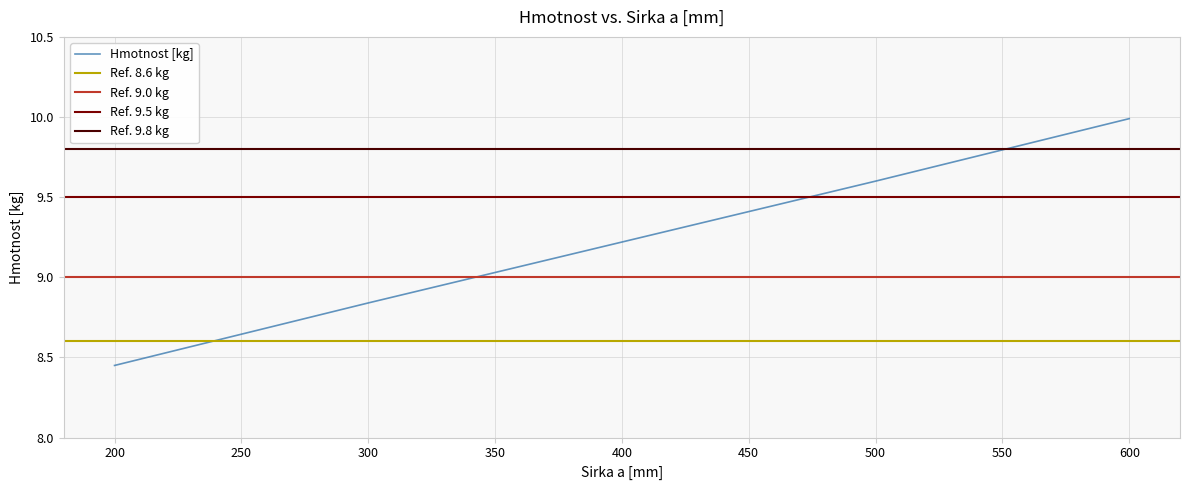

What is the sum of all values?

46.1